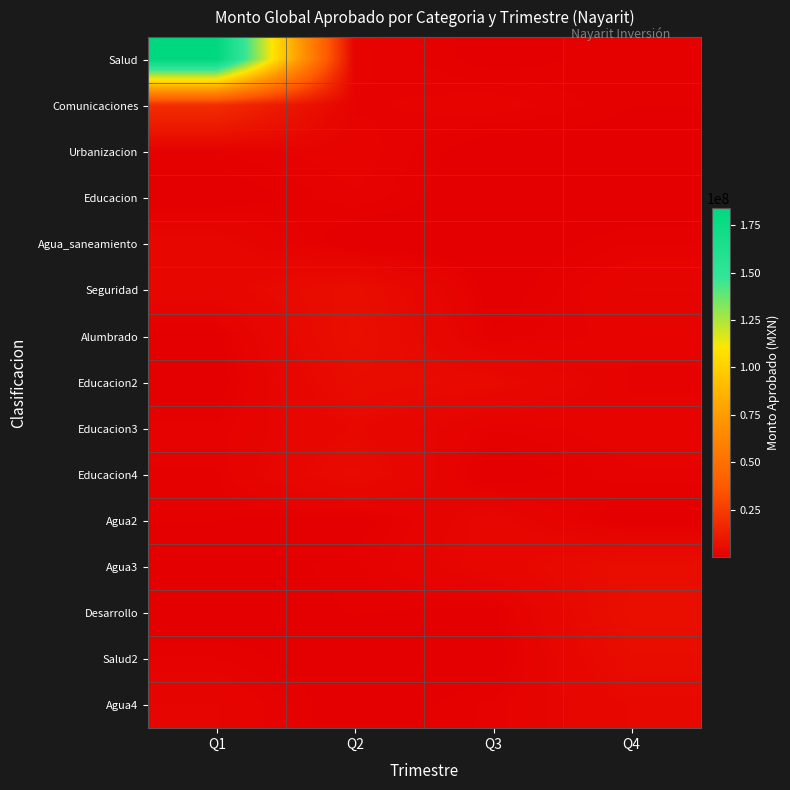

Reading left to right, list all the values displayed in this chart.

Salud: Q1=184000000.0	Q2=1705330.0	Q3=379480.8	Q4=1069914.0
Comunicaciones: Q1=19058378.4	Q2=1333037.0	Q3=1790677.1	Q4=758114.0
Urbanizacion: Q1=1123070.0	Q2=1800205.0	Q3=130808.0	Q4=266394.0
Educacion: Q1=134338.0	Q2=1404470.0	Q3=76892.4	Q4=47769.0
Agua_saneamiento: Q1=2975443.0	Q2=17606.0	Q3=31480.9	Q4=1131663.3
Seguridad: Q1=3000000.0	Q2=5848112.0	Q3=188885.5	Q4=2192523.0
Alumbrado: Q1=464757.0	Q2=6496342.0	Q3=837765.0	Q4=1705330.0
Educacion2: Q1=215482.0	Q2=5298923.0	Q3=4356800.0	Q4=1333037.0
Educacion3: Q1=1219005.0	Q2=3697712.0	Q3=1123070.0	Q4=1800205.0
Educacion4: Q1=1069914.0	Q2=4984378.0	Q3=134338.0	Q4=1404470.0
Agua2: Q1=758114.0	Q2=309720.0	Q3=2975443.0	Q4=17606.0
Agua3: Q1=266394.0	Q2=952757.0	Q3=3000000.0	Q4=5848112.0
Desarrollo: Q1=47769.0	Q2=787023.0	Q3=464757.0	Q4=6496342.0
Salud2: Q1=1131663.3	Q2=76003.2	Q3=215482.0	Q4=5298923.0
Agua4: Q1=2192523.0	Q2=115295.8	Q3=1219005.0	Q4=3697712.0